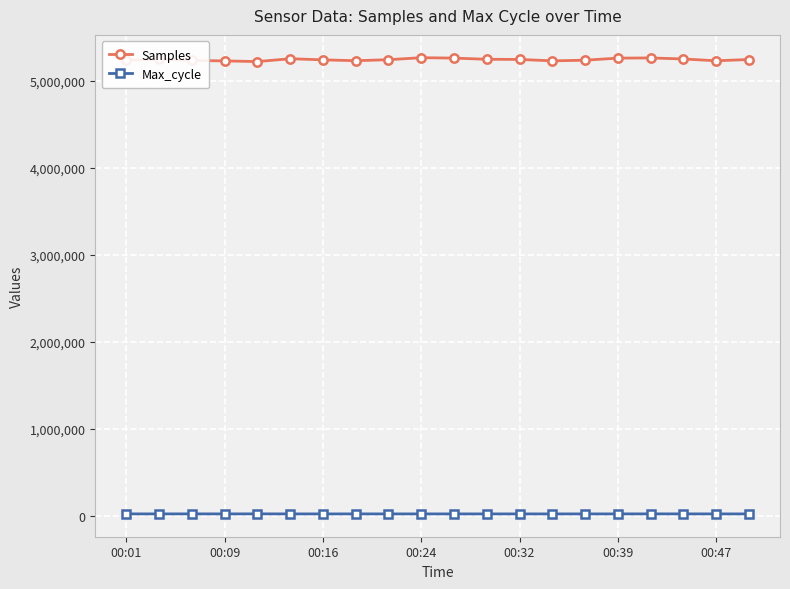

What is the greatest value displayed?

5266595